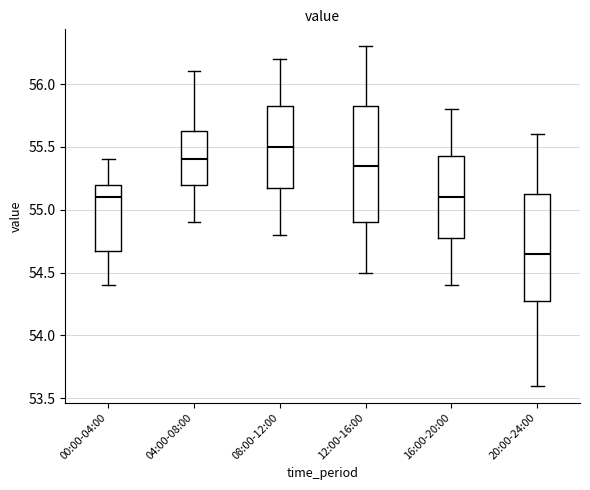

Which box has the lowest median line?

20:00-24:00